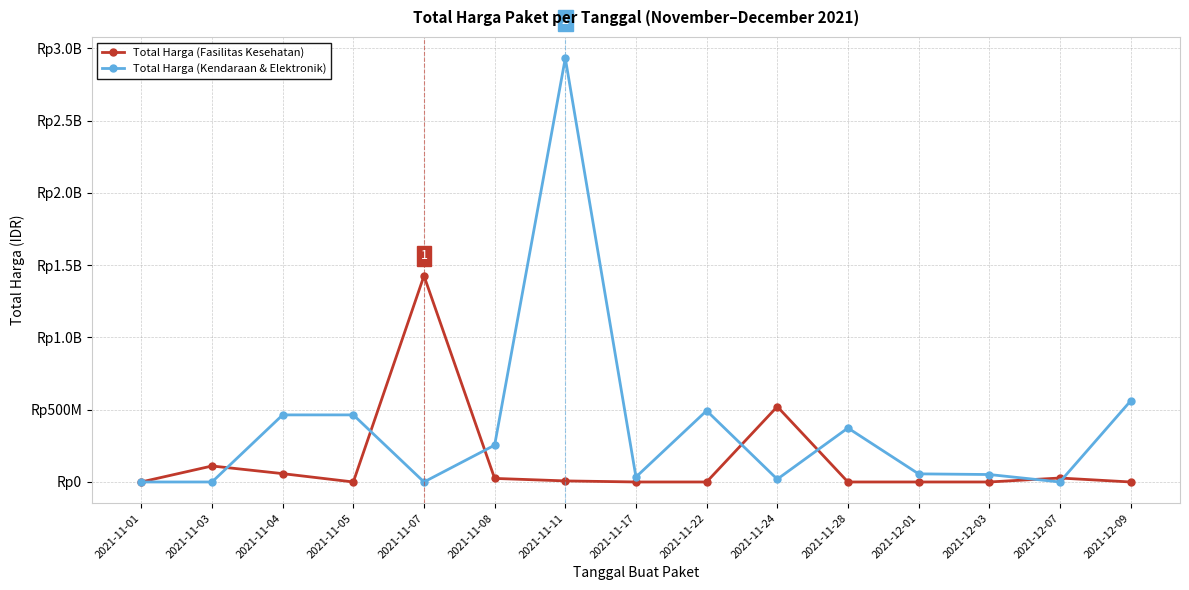

Does the chart have visible grid lines?

Yes